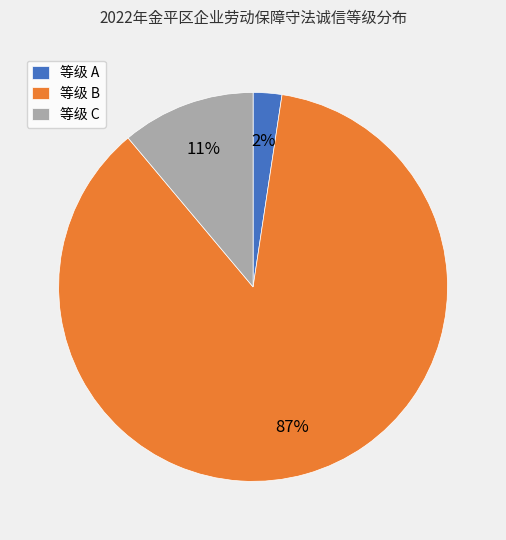

What is the largest slice in the pie chart?

等级 B